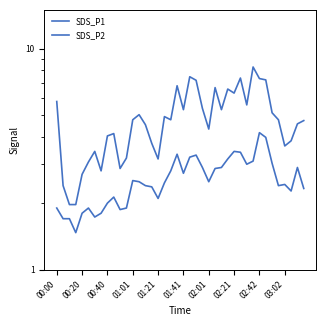

Which series changed the most between 23 and 39?

SDS_P1